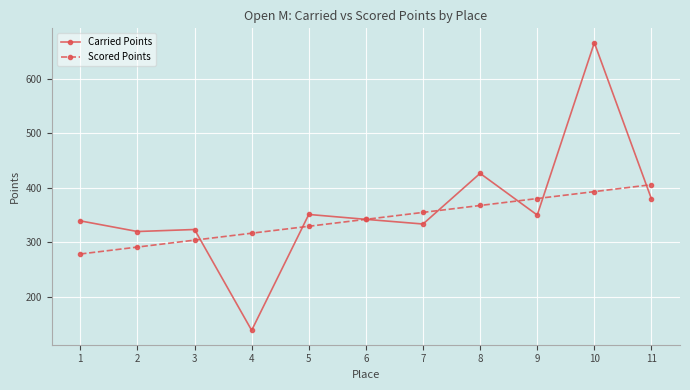

Which category has the lowest value in the Carried Points series?

4